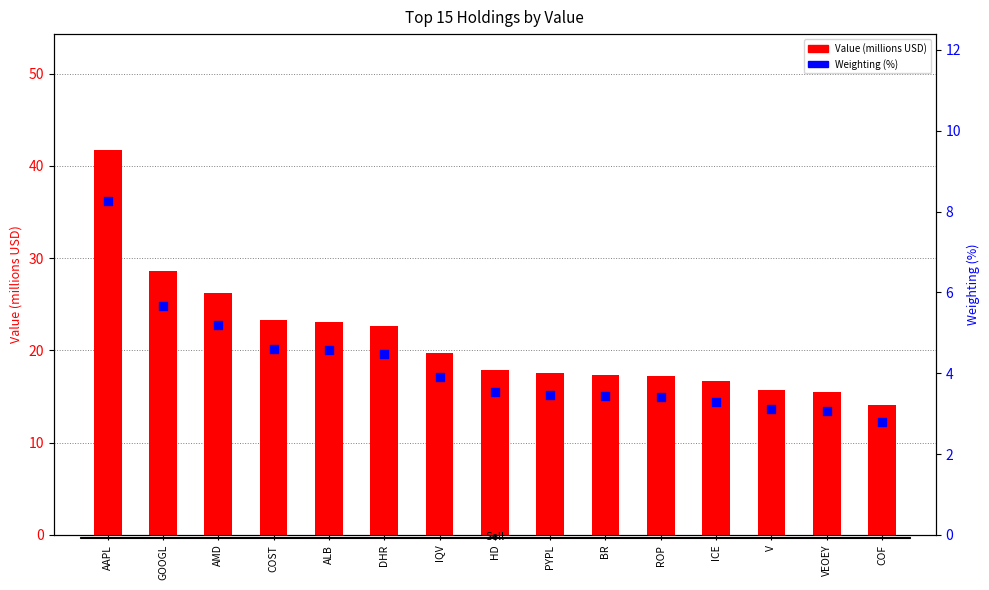

What is the total value across all series at V?

18.8